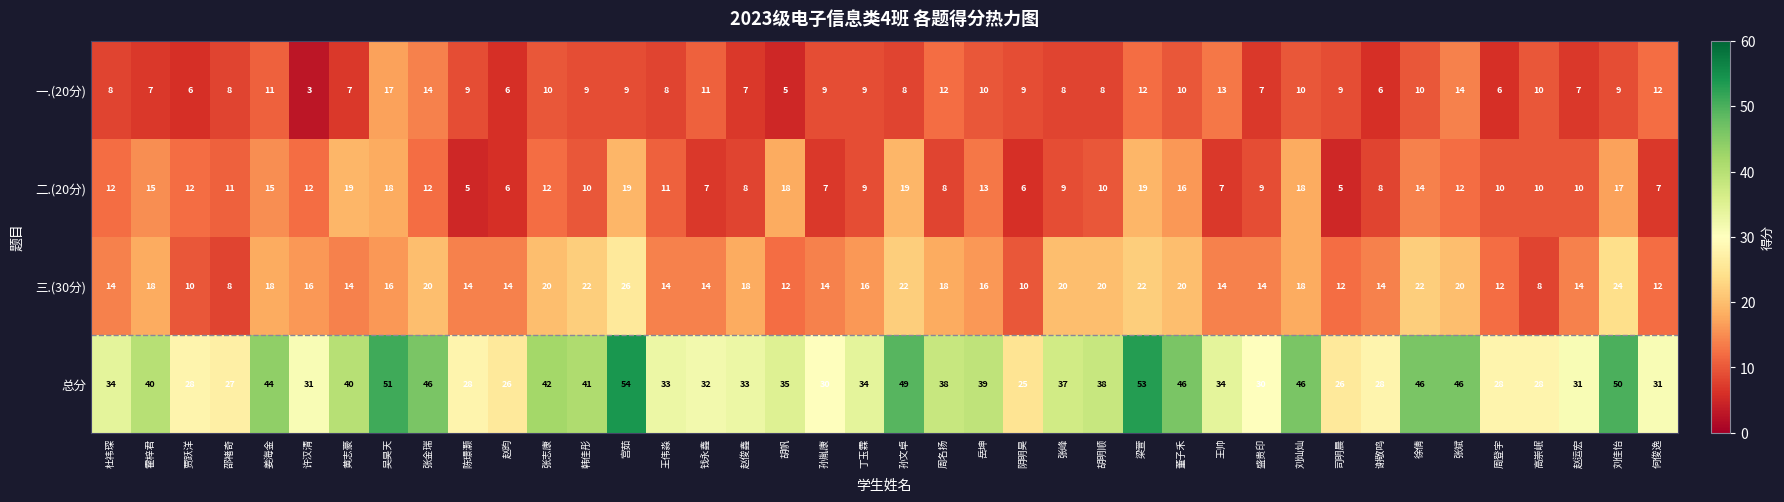

At which category is the sum across all series the highest?

宫茹